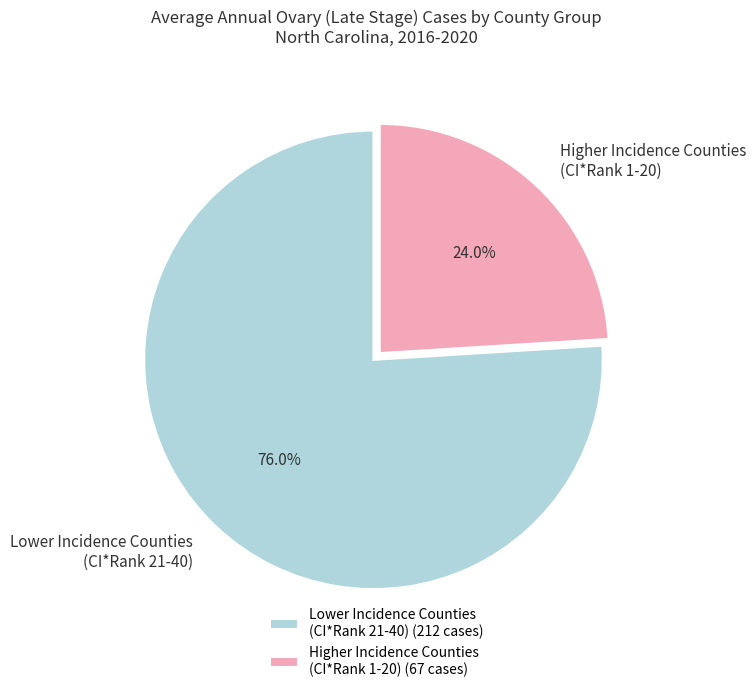

Does any single category account for the majority?

Yes